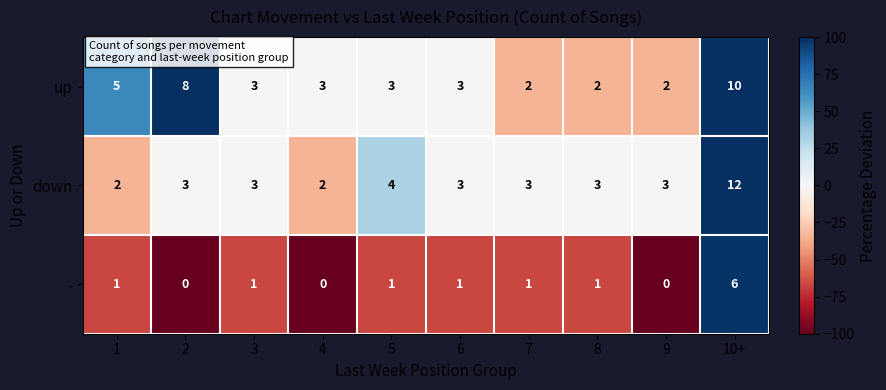

At 5, list the series in order from smallest to largest.

-, up, down